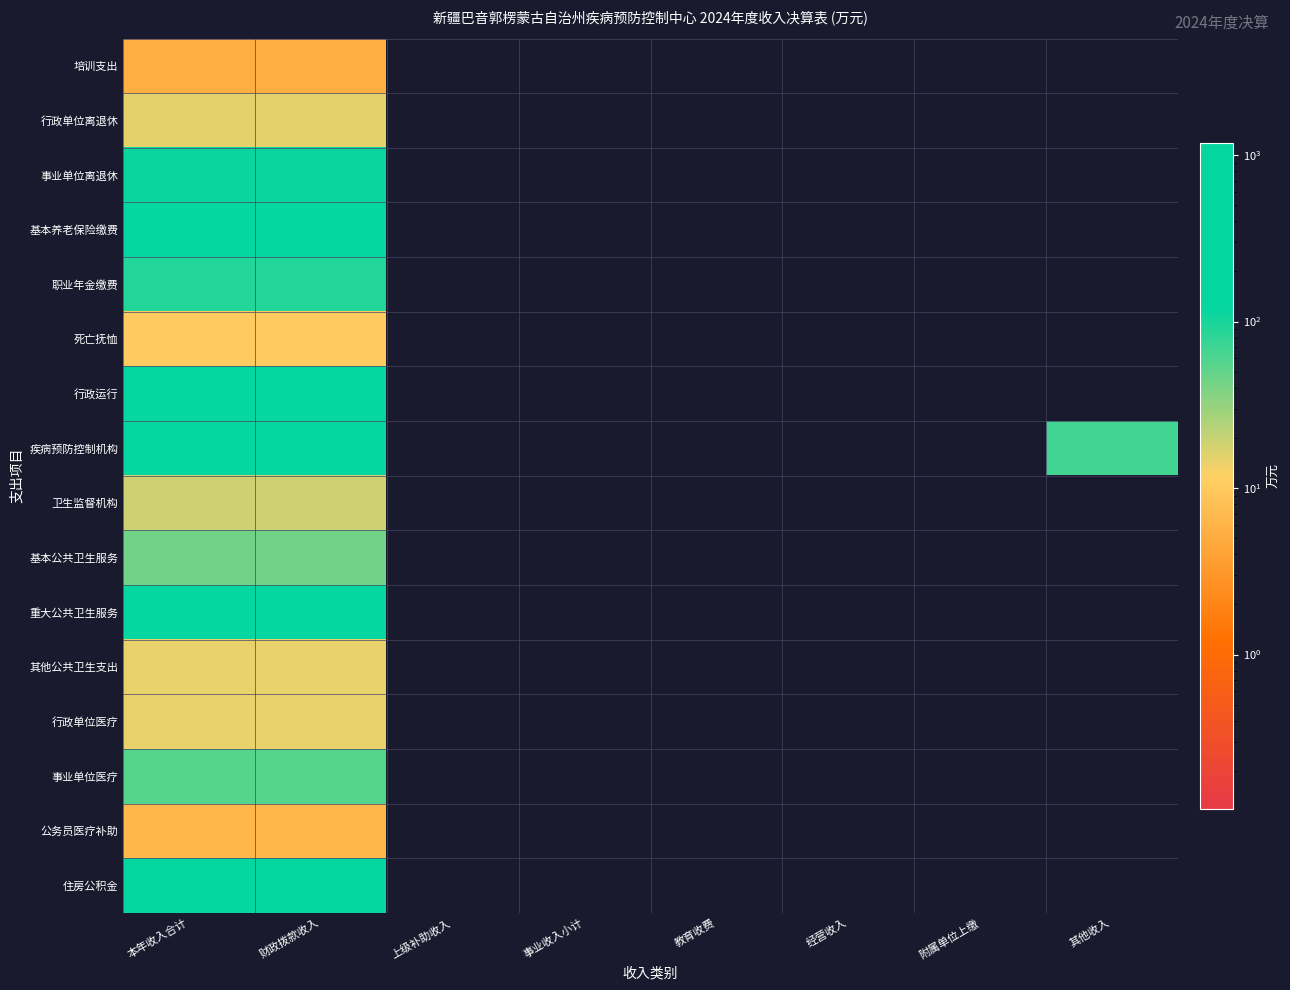

Which has a higher value, 教育收费 or 经营收入?

教育收费